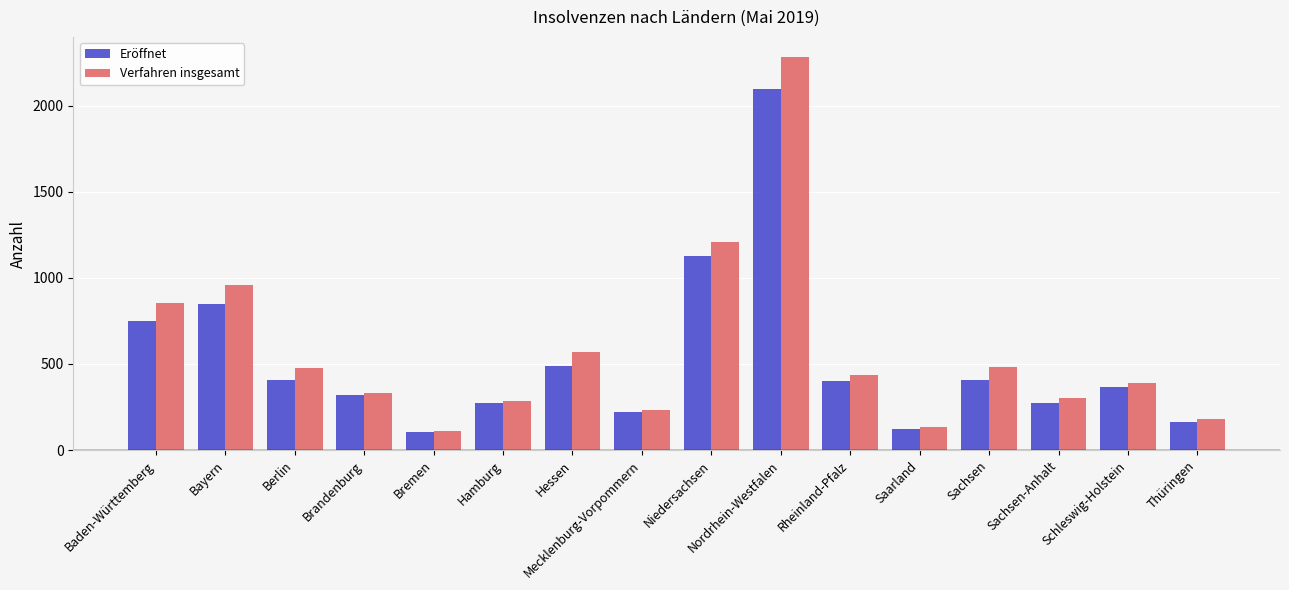

Which label corresponds to the largest value in the chart?

Nordrhein-Westfalen